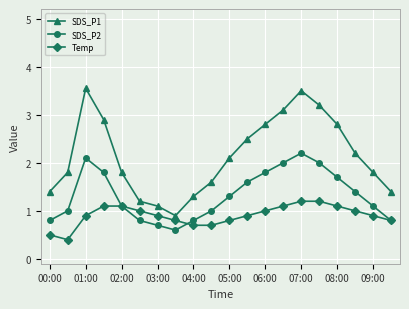

What is the difference between the second highest and minimum values in the Temp series?

0.8